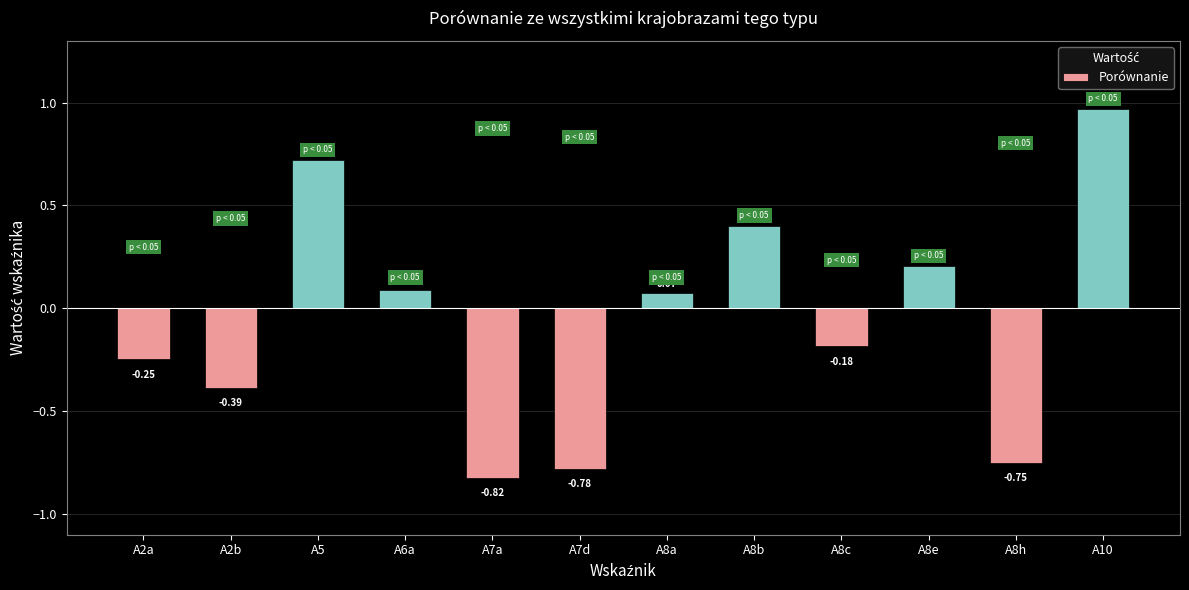

How many values exceed 0?

6